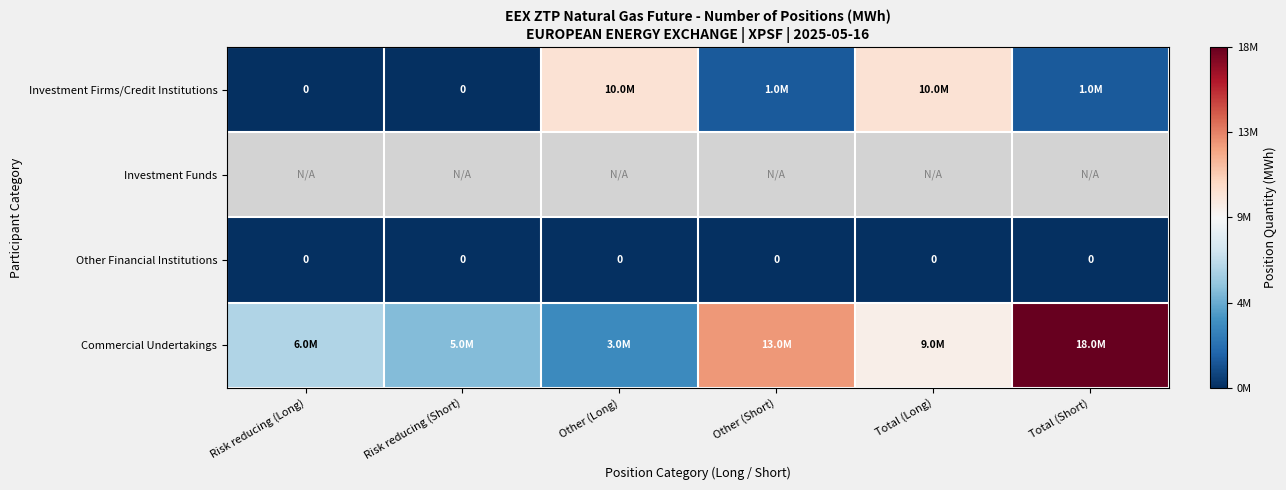

The value of Other Financial Institutions at Total (Short) is 0. True or false?

True